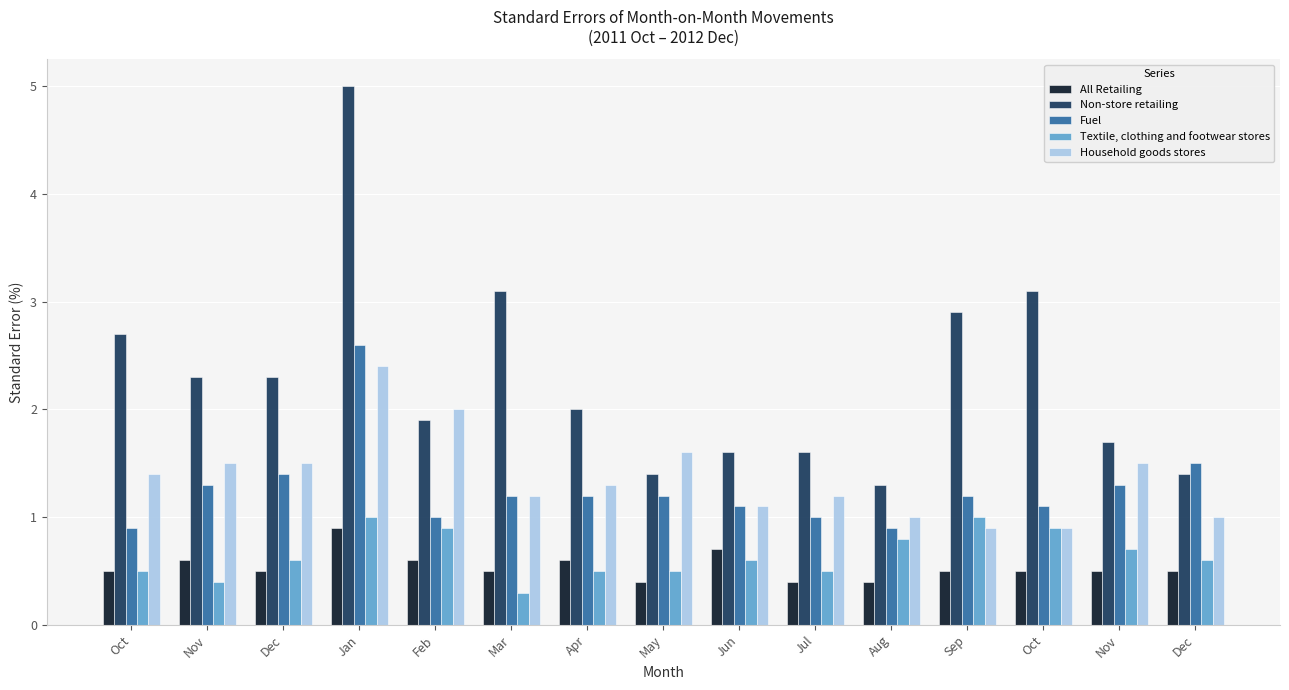

Where is Household goods stores nearest to the value 1?

Aug